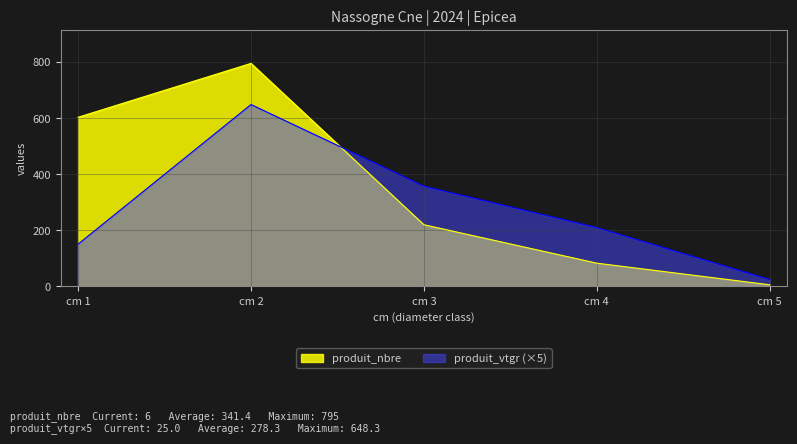

Between cm 1 and cm 5, which series saw the biggest shift?

produit_nbre